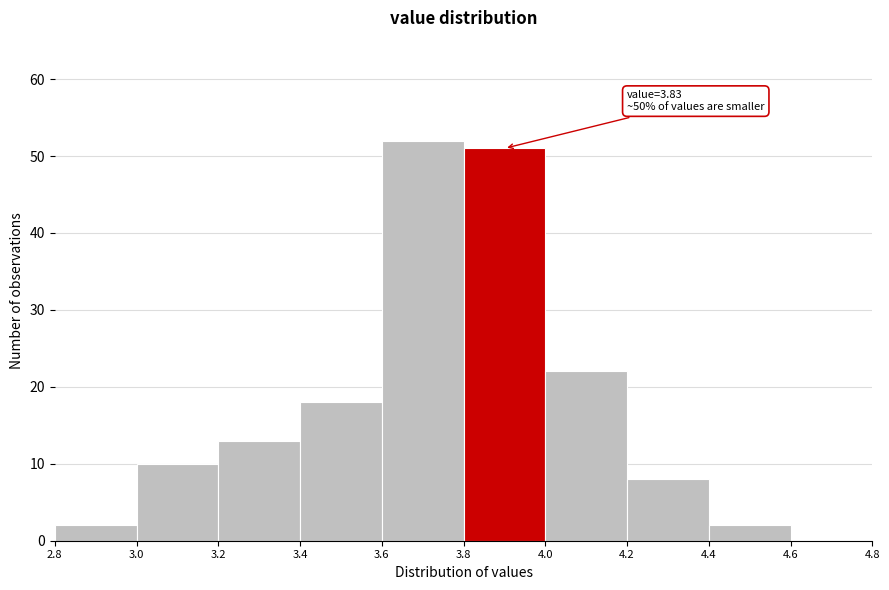

Which range on the x-axis has the tallest bar?

3.6 to 3.8